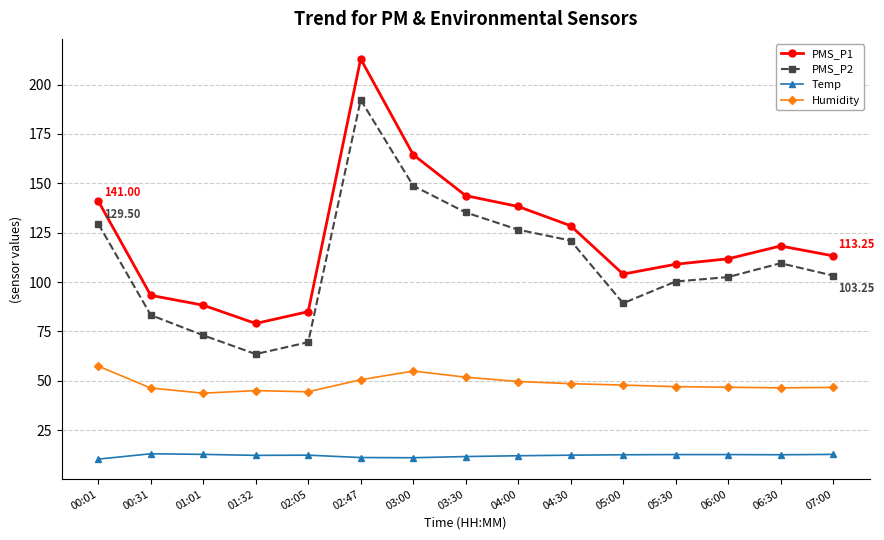

Which category has the lowest value in the PMS_P1 series?

01:32